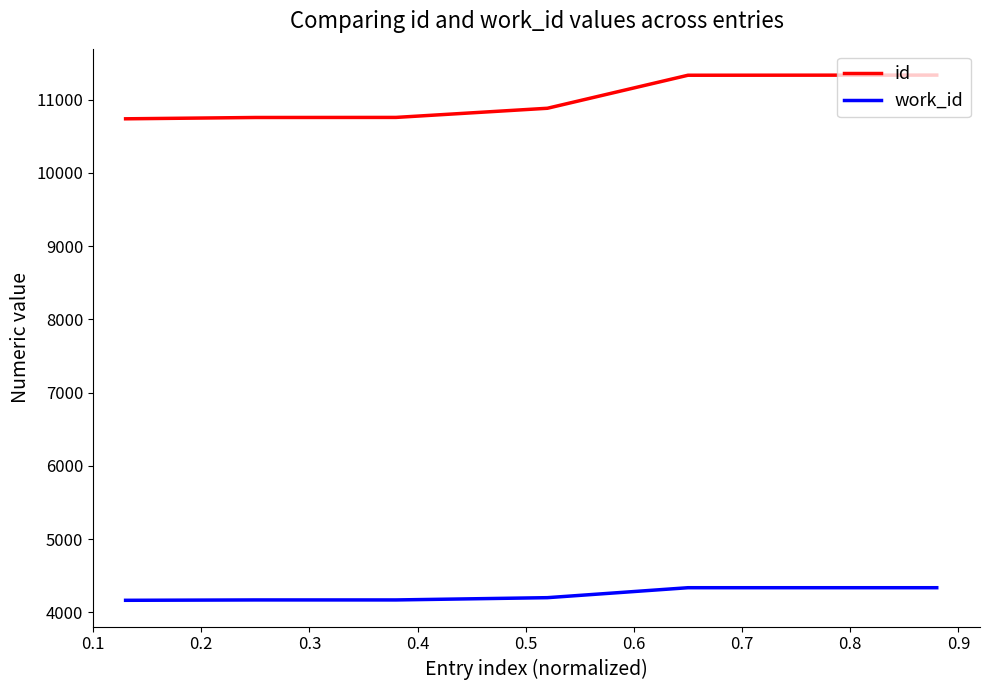

List the series in order of their overall mean, lowest first.

work_id, id